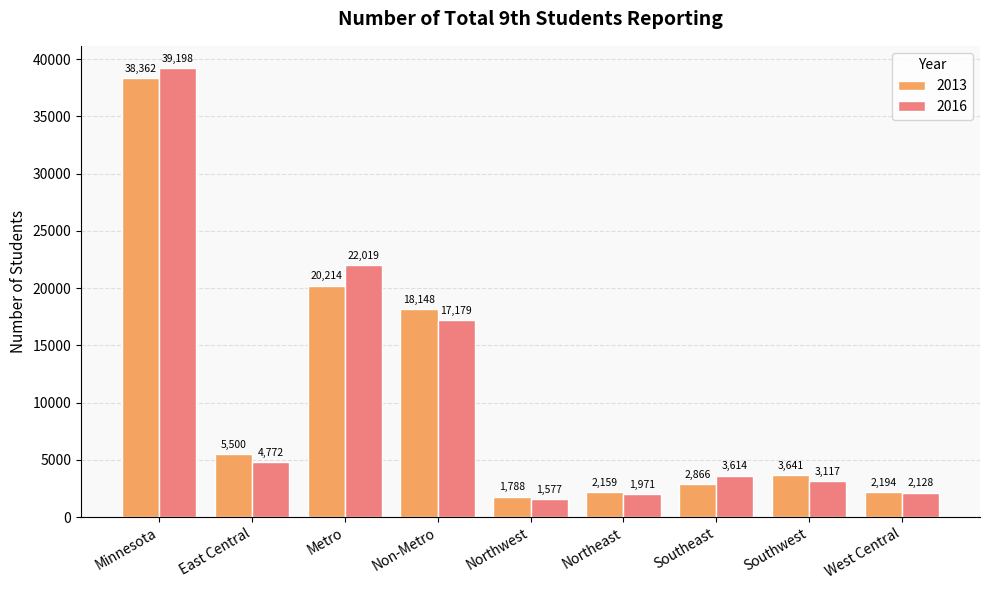

Reading right to left, what are all the values shown in this chart?

2013: West Central=2194	Southwest=3641	Southeast=2866	Northeast=2159	Northwest=1788	Non-Metro=18148	Metro=20214	East Central=5500	Minnesota=38362
2016: West Central=2128	Southwest=3117	Southeast=3614	Northeast=1971	Northwest=1577	Non-Metro=17179	Metro=22019	East Central=4772	Minnesota=39198